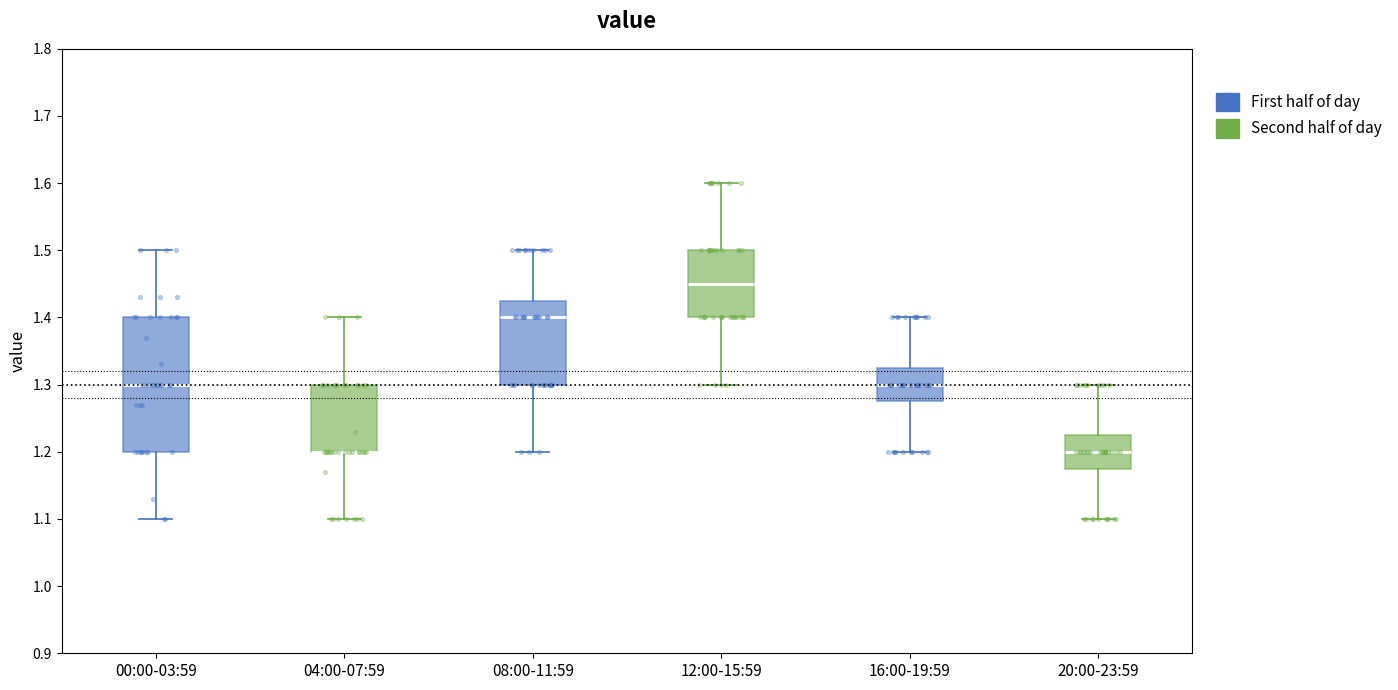

Where does the upper whisker of the box for 16:00-19:59 end on the y-axis? The values are not printed on the chart, so give them approximately, as read against the axis.

1.40